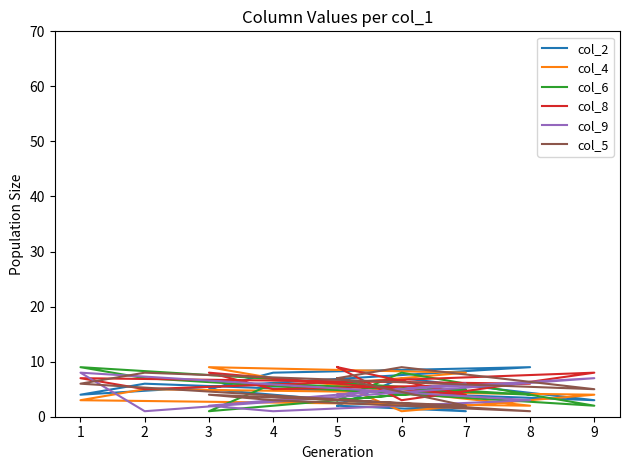

What is the average value of the col_6 series?

5